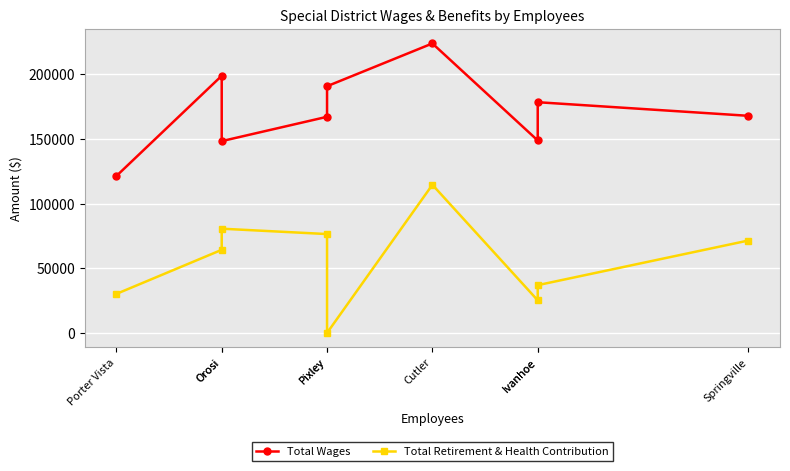

The Total Retirement & Health Contribution series shows 121329 at Springville. True or false?

False